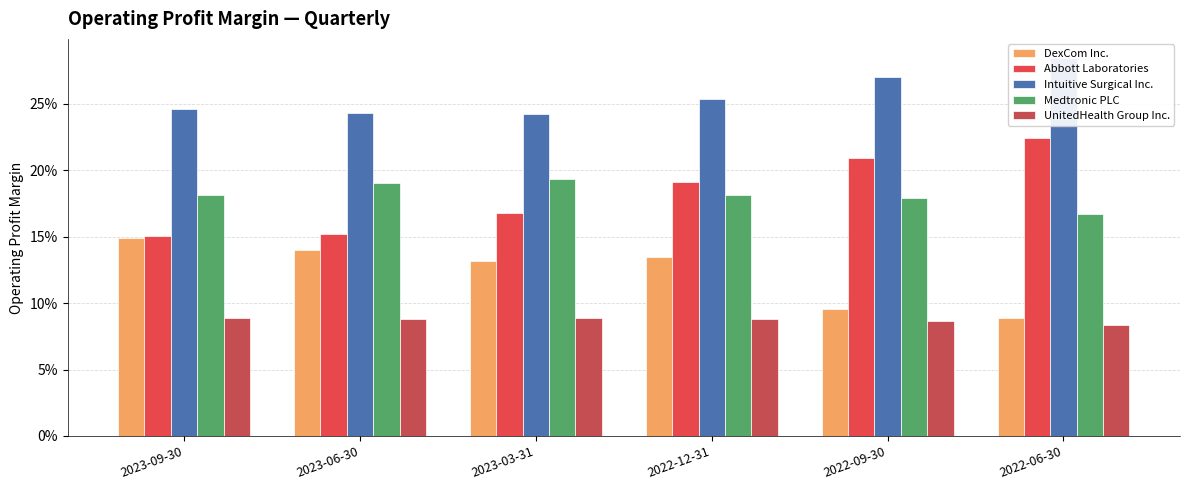

Rank the categories by DexCom Inc. value from lowest to highest.

2022-06-30, 2022-09-30, 2023-03-31, 2022-12-31, 2023-06-30, 2023-09-30